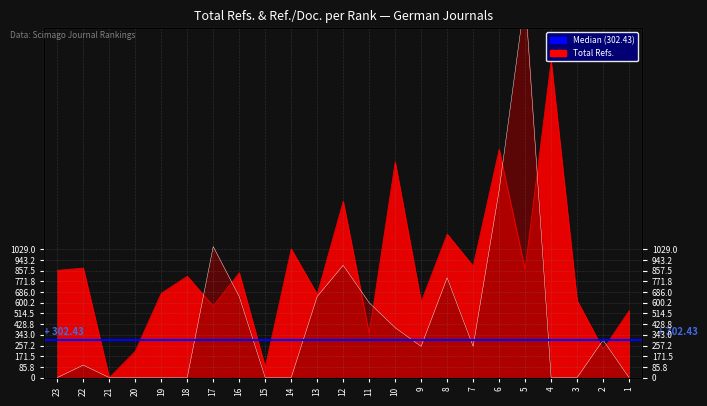

At which label does Ref. / Doc. reach its minimum?

23